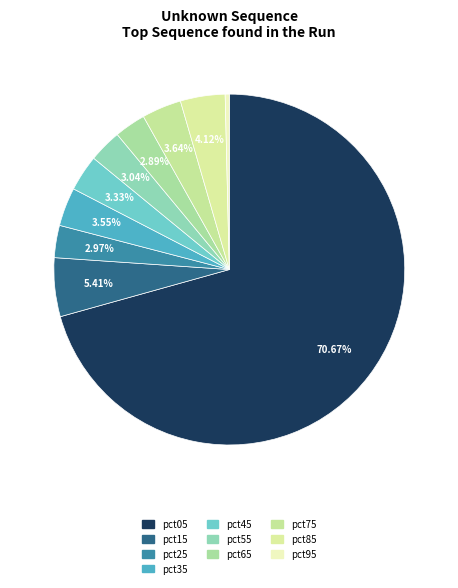

Count the number of slices in the pie.

10